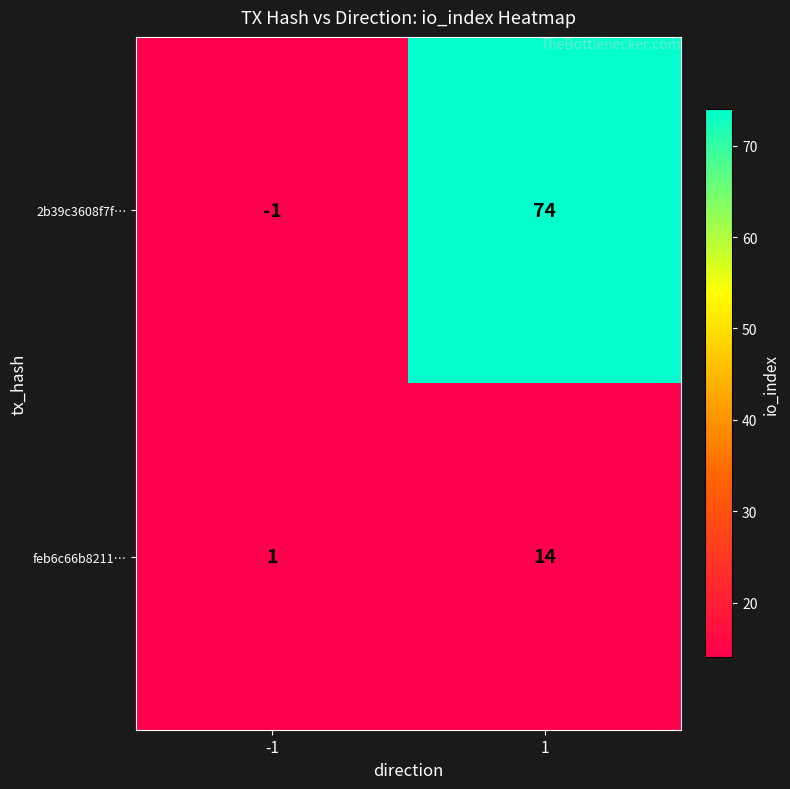

List the labels in order of 2b39c3608f7f… value, smallest first.

-1, 1